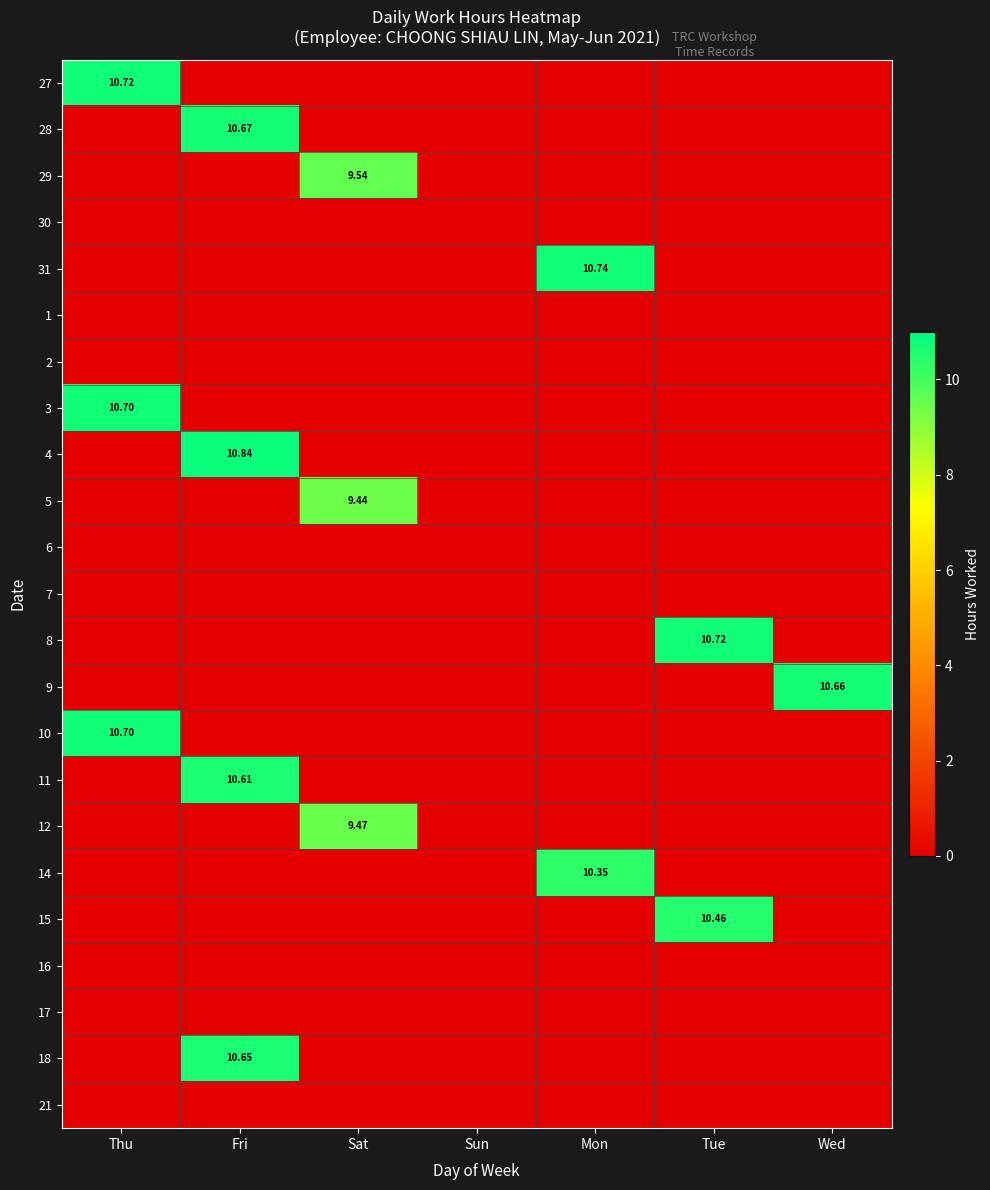

How many categories are shown in the chart?

7